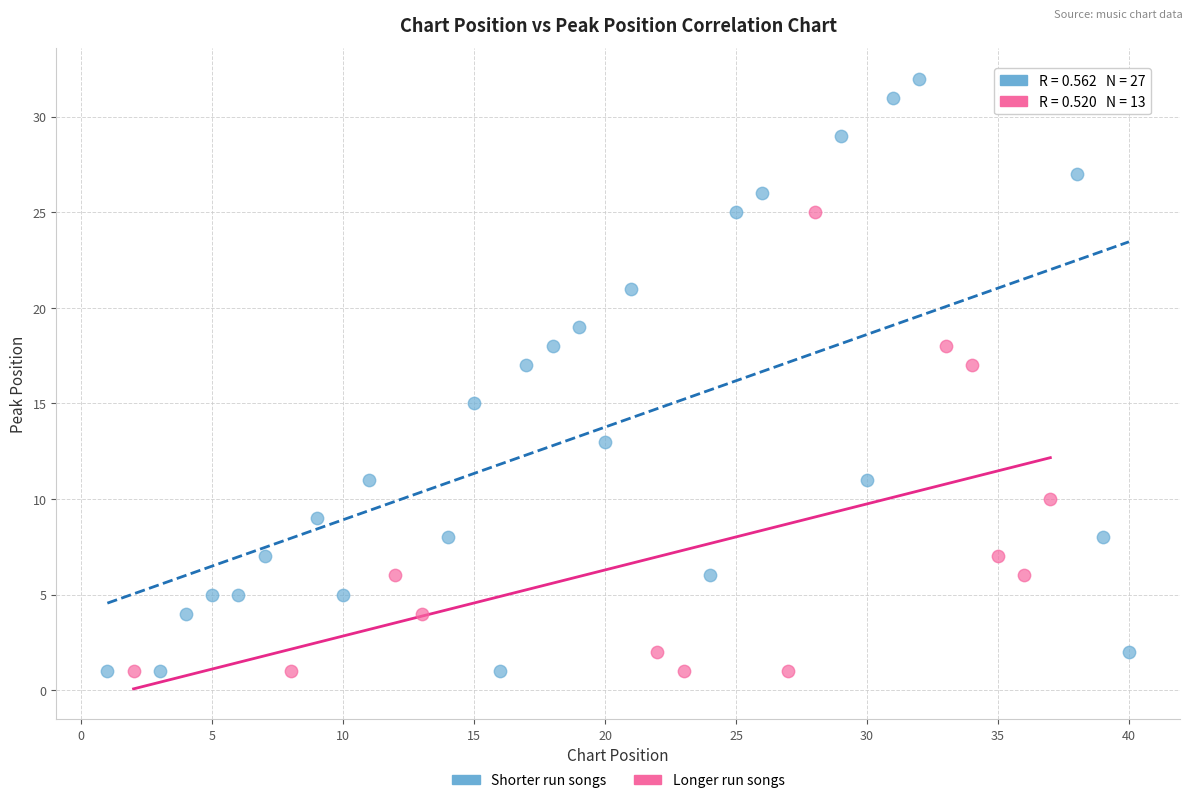

Which series reaches the maximum Y coordinate?

Shorter run songs